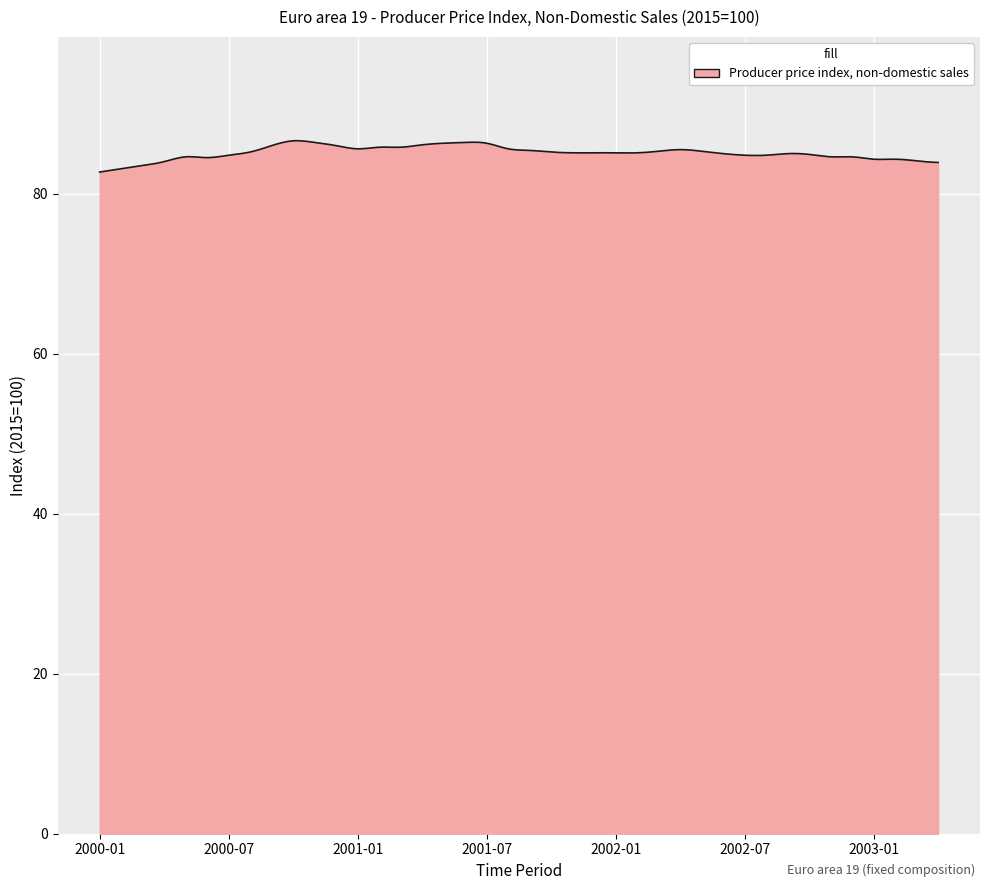

What is the minimum value shown in the chart?

82.7